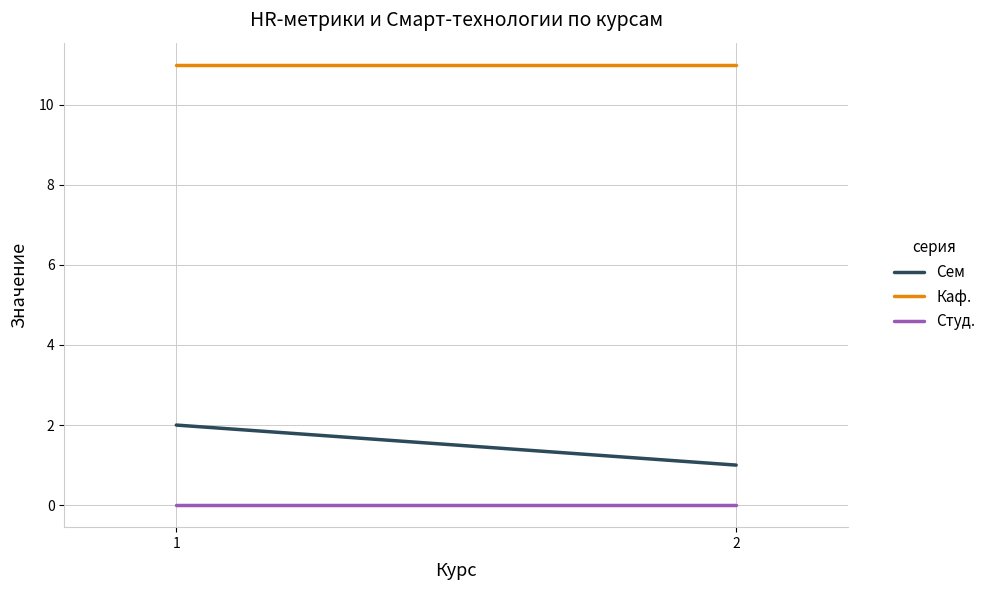

How many distinct data groups are displayed?

3